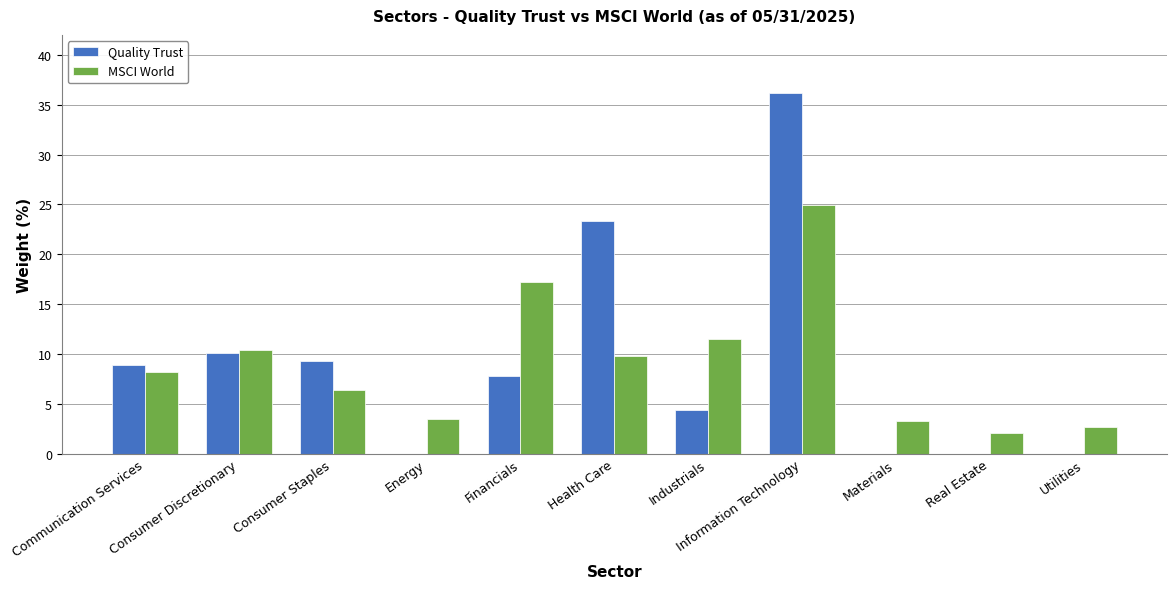

What is the total value across all series at Consumer Discretionary?

20.5